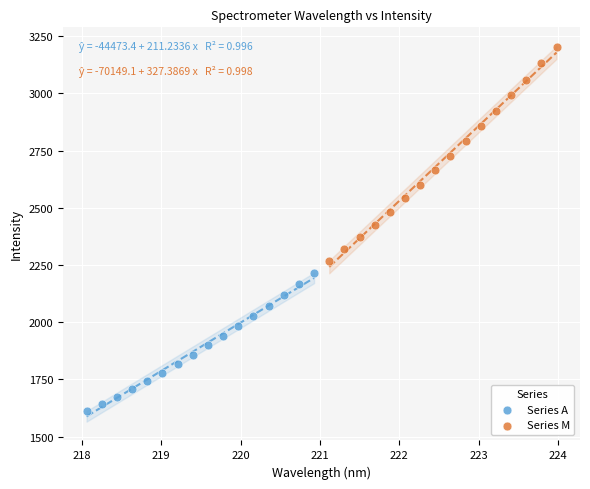

Which series has the widest spread of Y values?

Series M